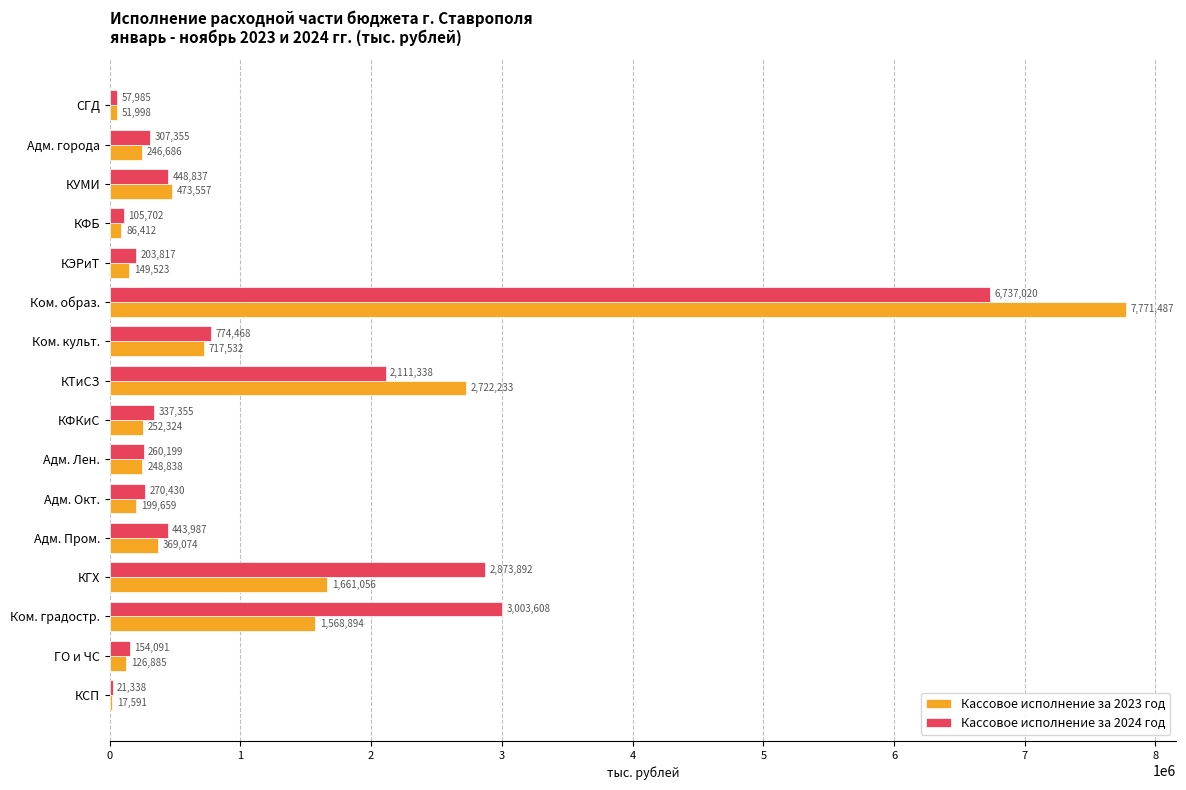

Where is Кассовое исполнение за 2024 год nearest to the value 3379178?

Ком. градостр.